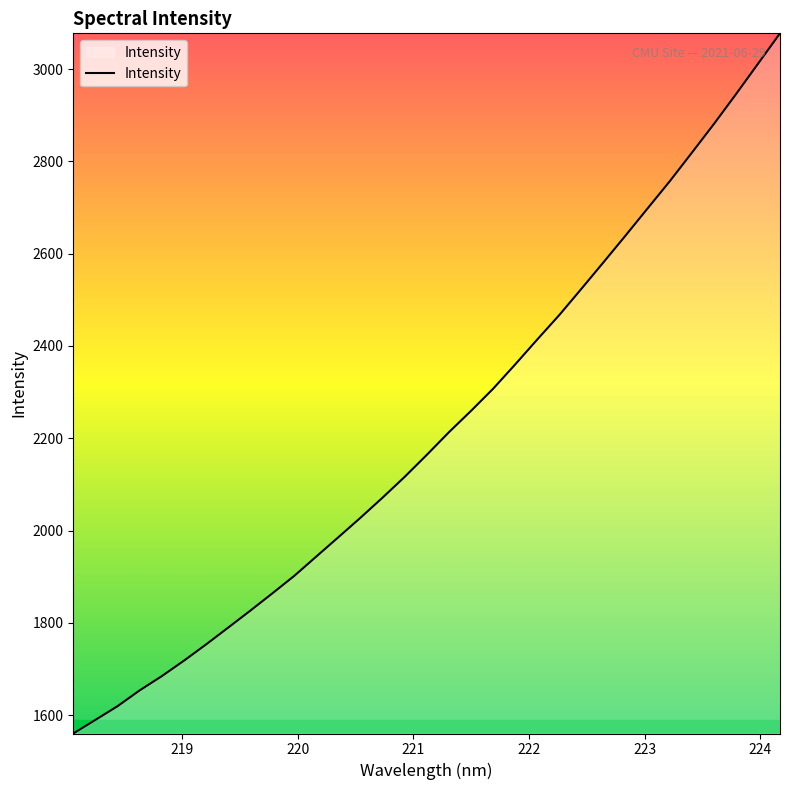

True or false: there are more than 1 points higher than both neighbors.

False